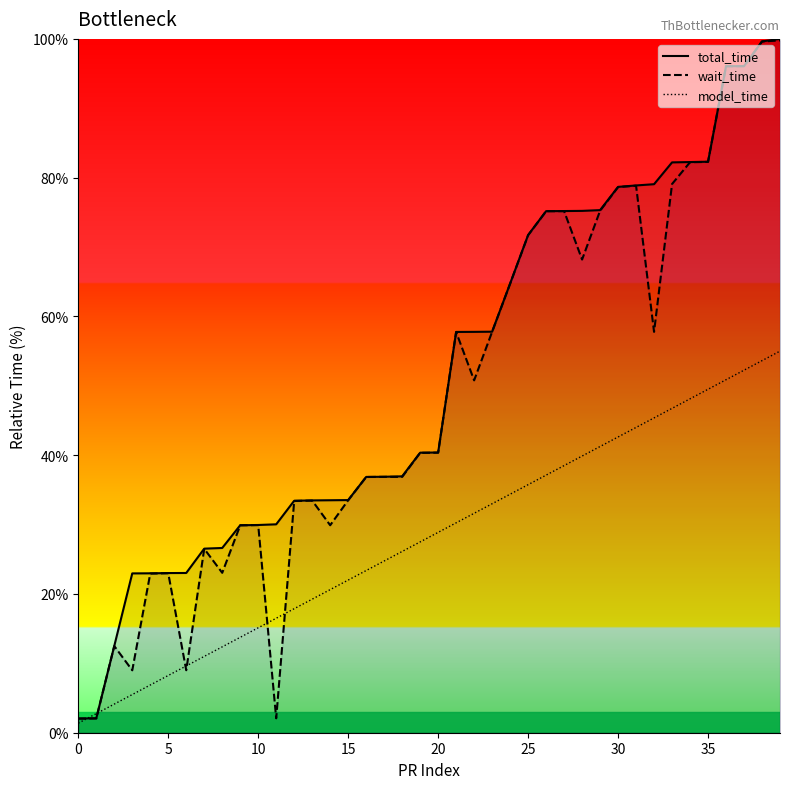

Is it true that total_time equals 29.9 at 10?

True